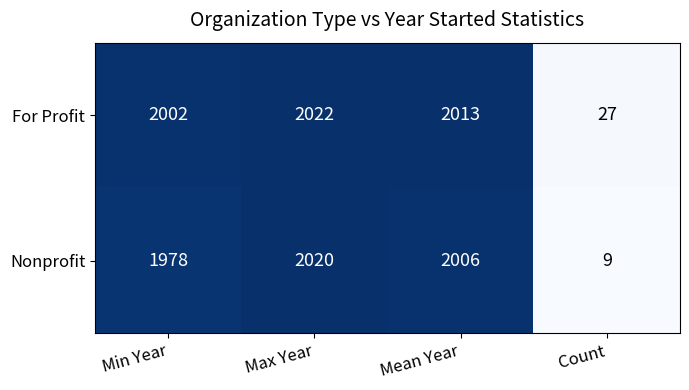

At which category is the sum across all series the highest?

Max Year